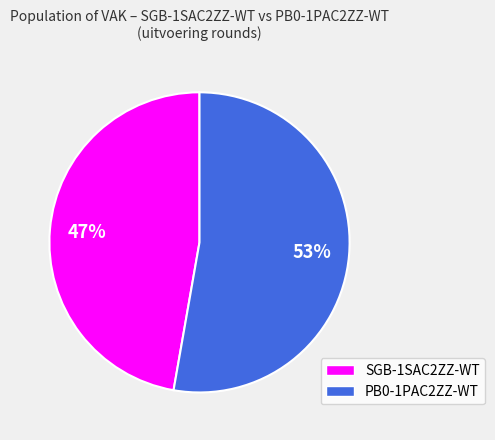

Which slice represents more than half of the pie?

PB0-1PAC2ZZ-WT